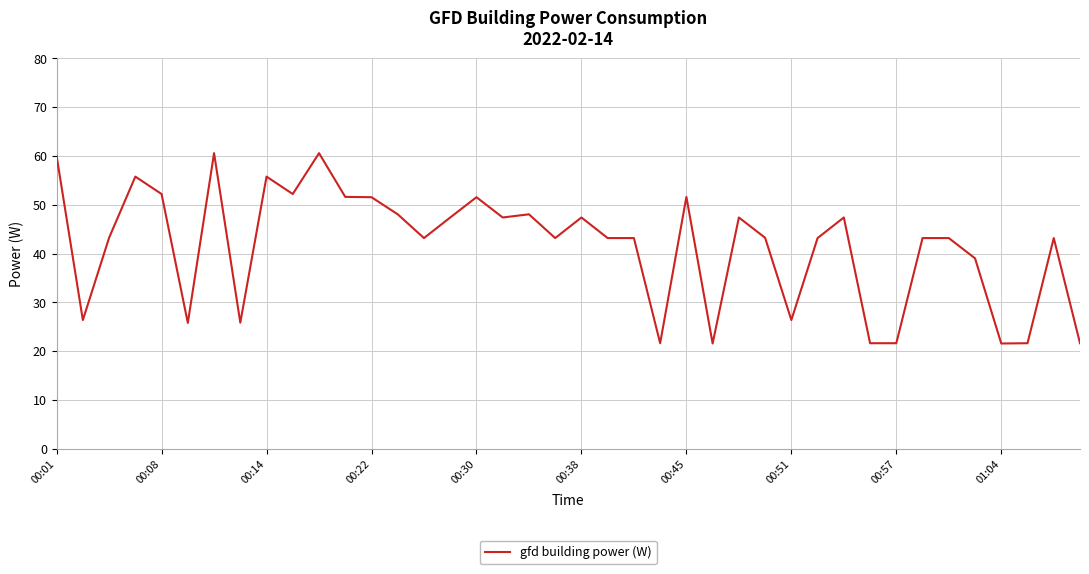

What is the minimum value shown in the chart?

21.6